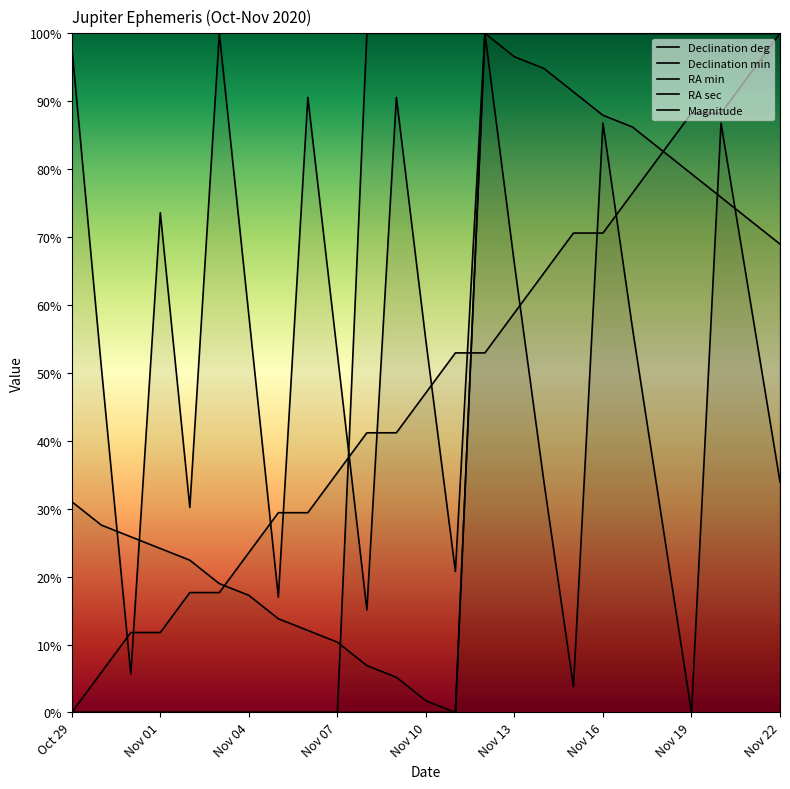

Which series has the largest total across all categories?

Magnitude